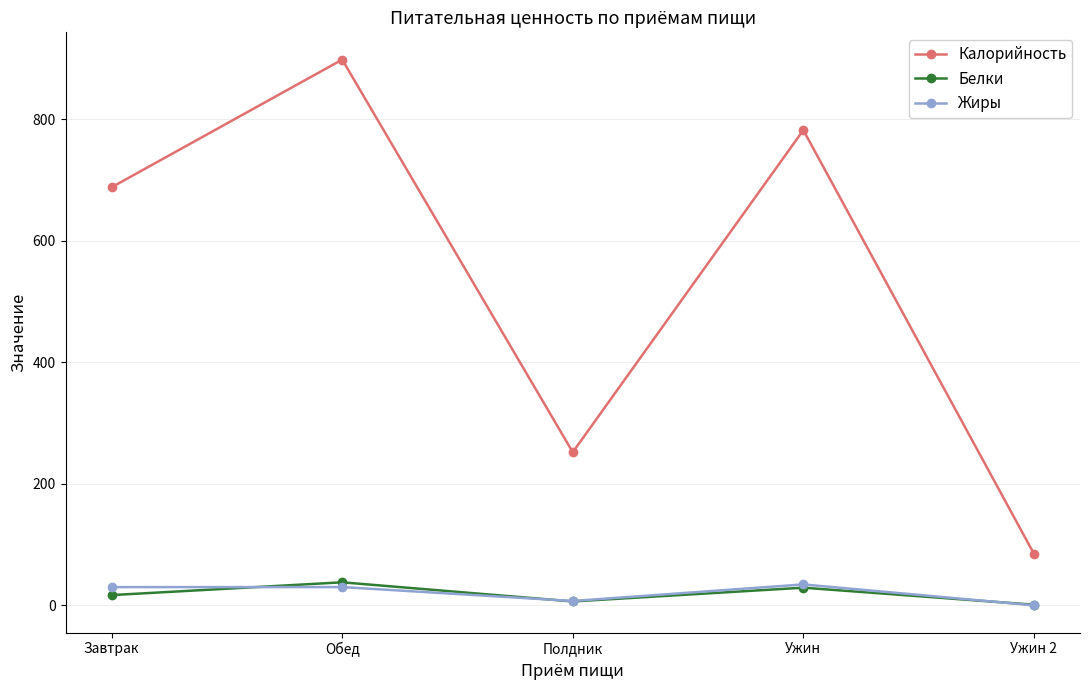

What is the average value of the Белки series?

18.2